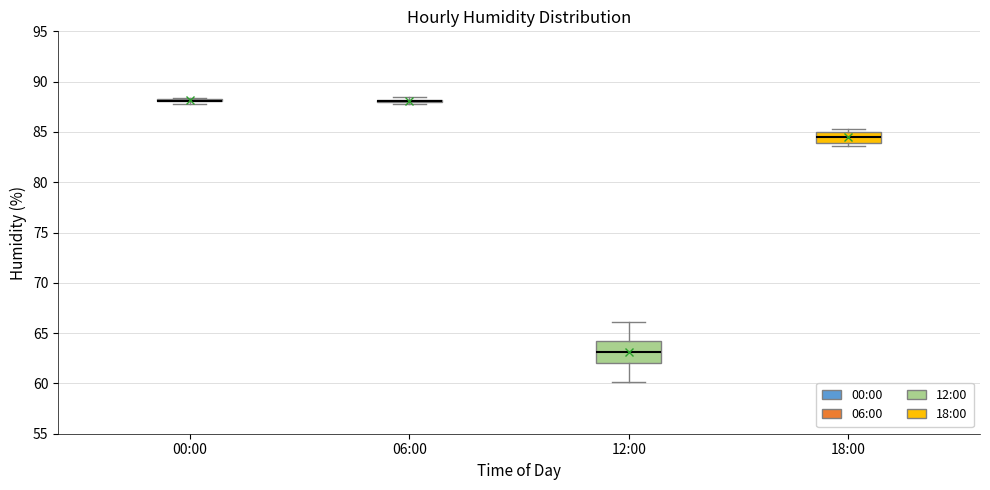

Where is the upper edge of the box for 18:00 on the y-axis? The values are not printed on the chart, so give them approximately, as read against the axis.

85.0